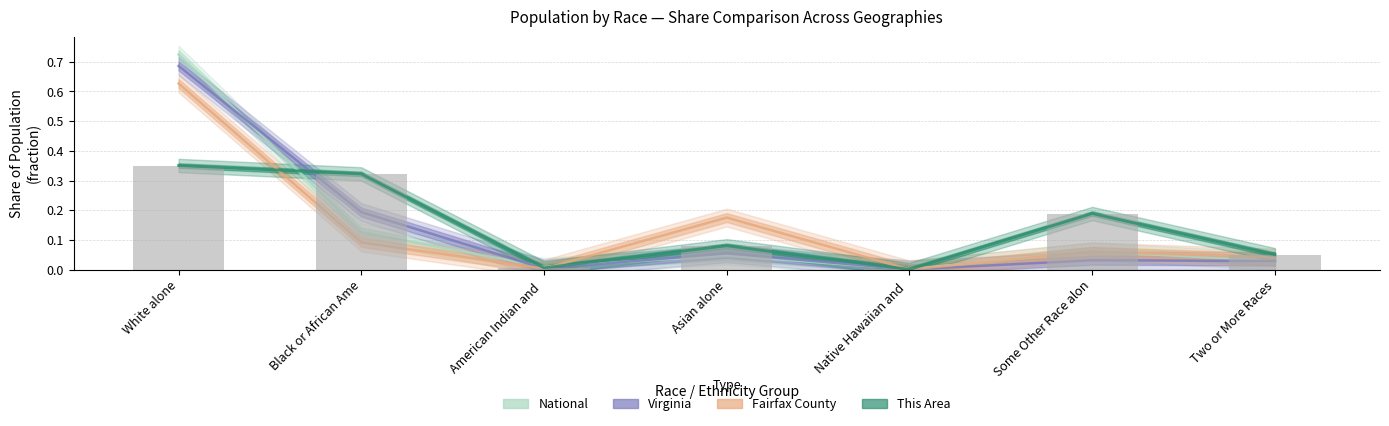

What is the difference between the maximum and minimum values in the This Area series?

0.3